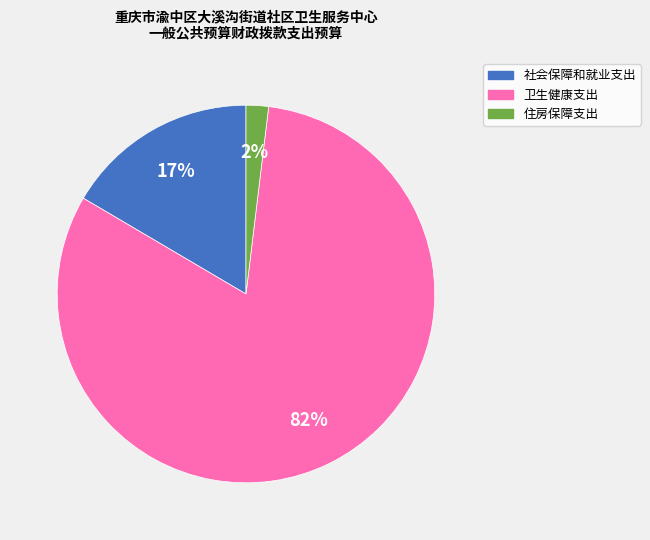

The 住房保障支出 slice represents 2% of the pie. True or false?

True